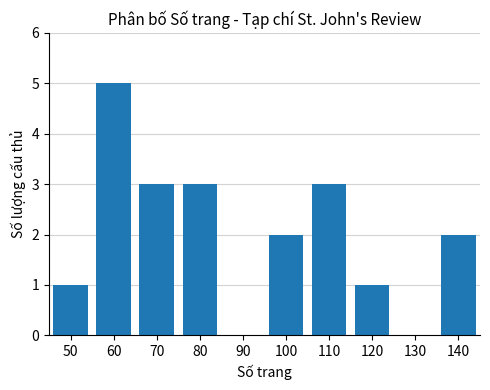

What is the difference between the values at 50 and 90?

1